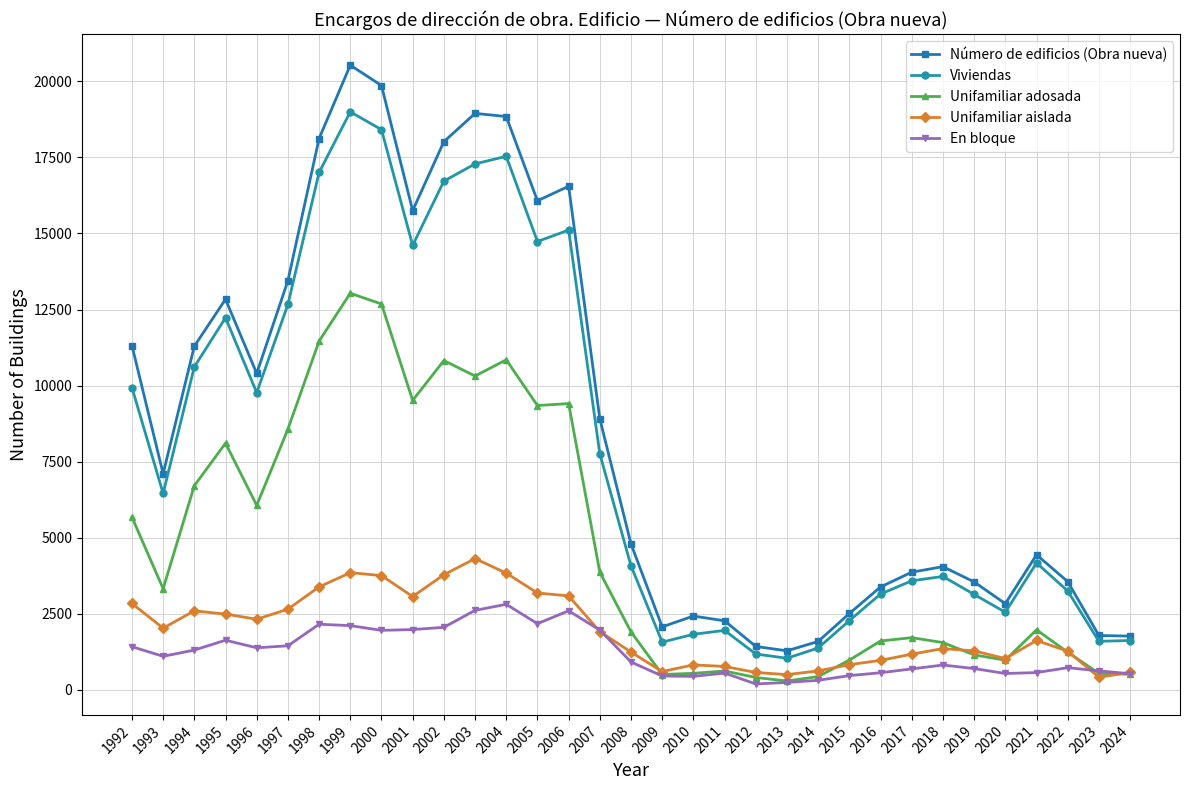

In En bloque, how many points are lower than both neighbors (excluding endpoints)?

7